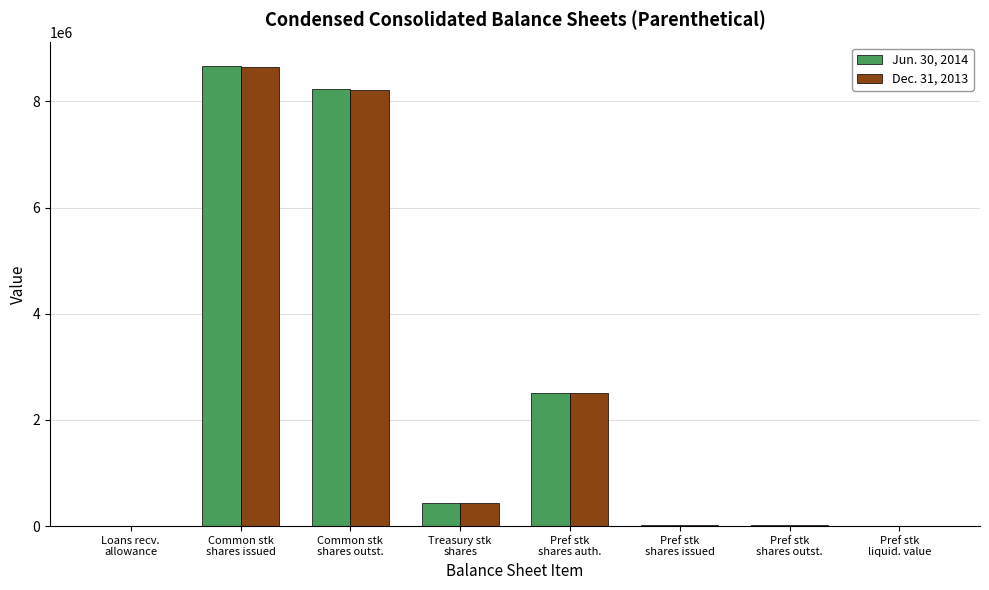

At which label does Dec. 31, 2013 reach its peak?

Common stk
shares issued